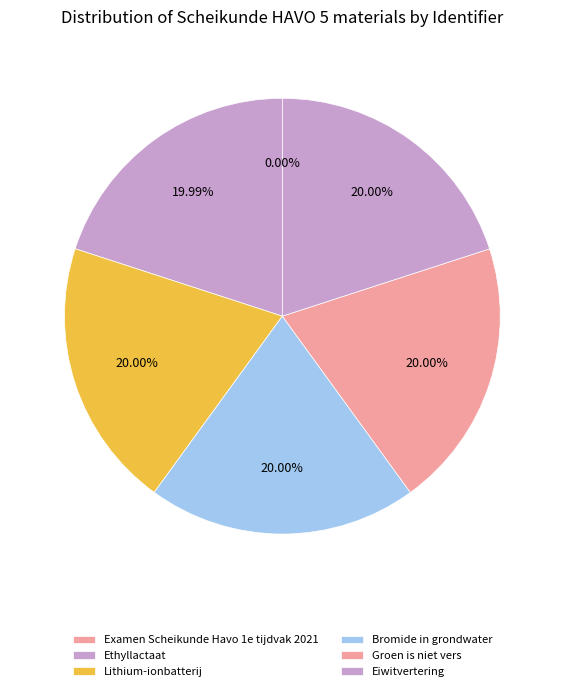

To the nearest percent, what percentage of the pie is Bromide in grondwater?

20%